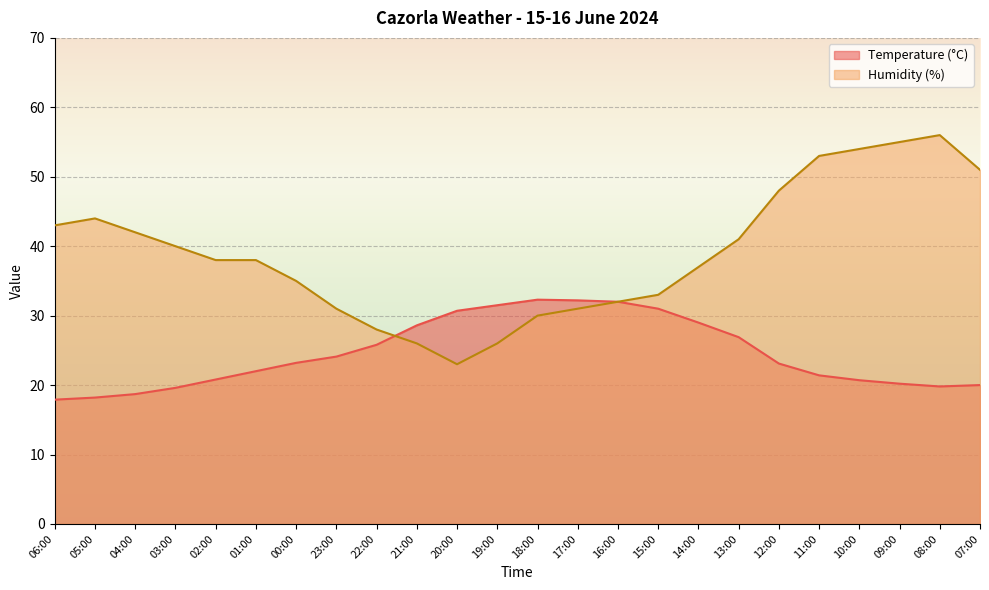

True or false: Temperature (°C) has a value of 32.2 at 17:00.

True